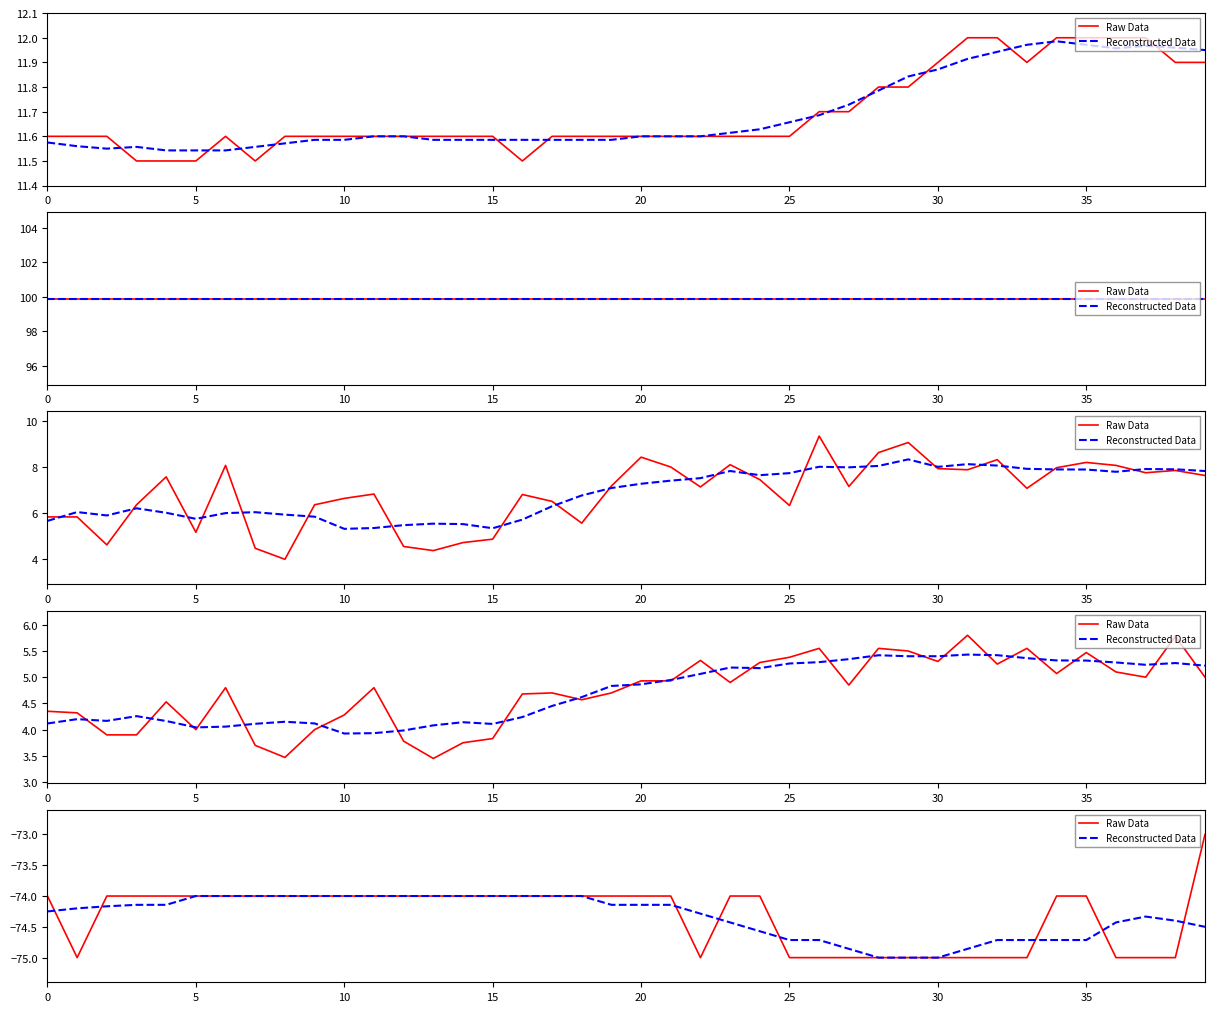

What is the label of the 31st point from the right?

9